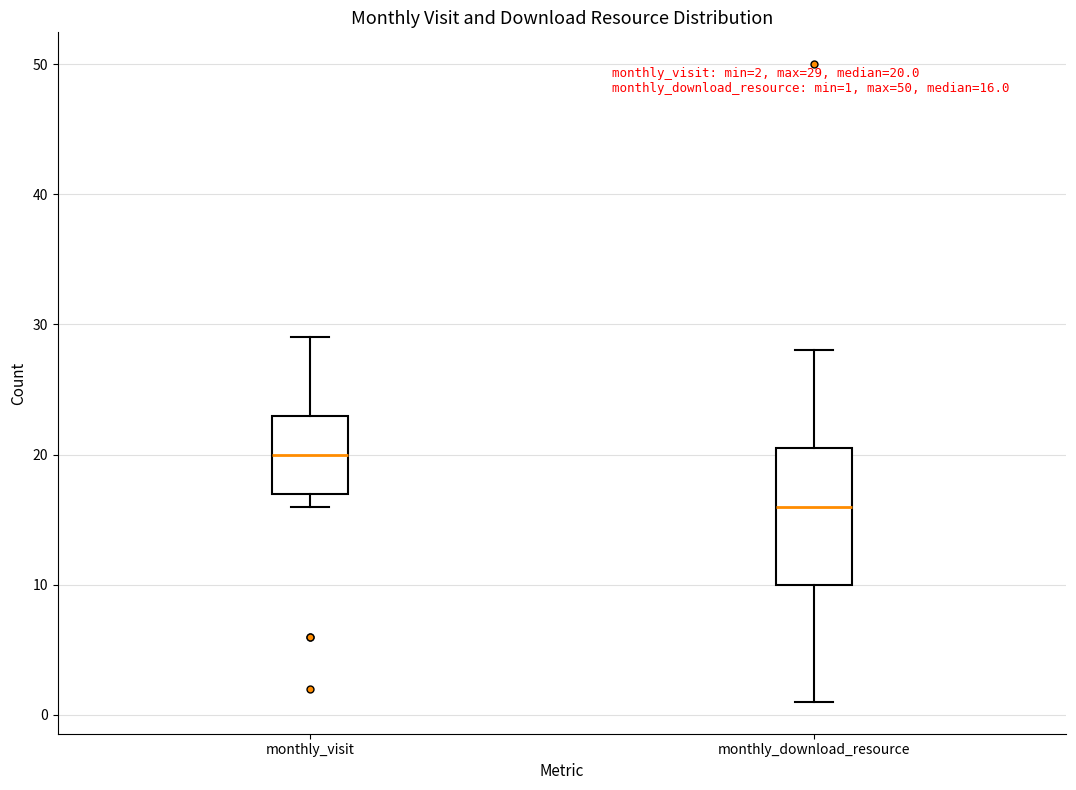

Which box's median line is the lowest?

monthly_download_resource